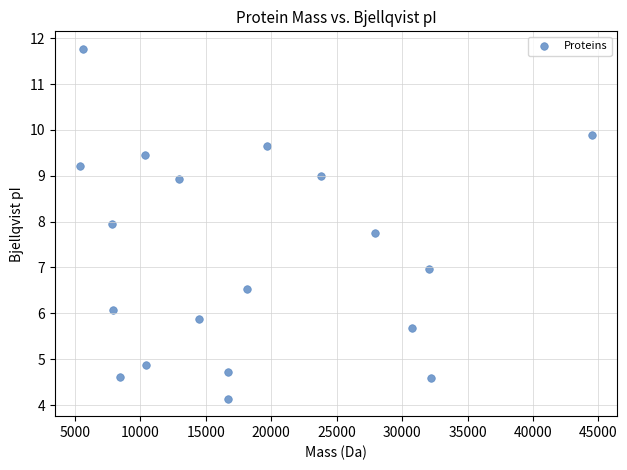

What is the range of Y values (max minus min)?

7.6